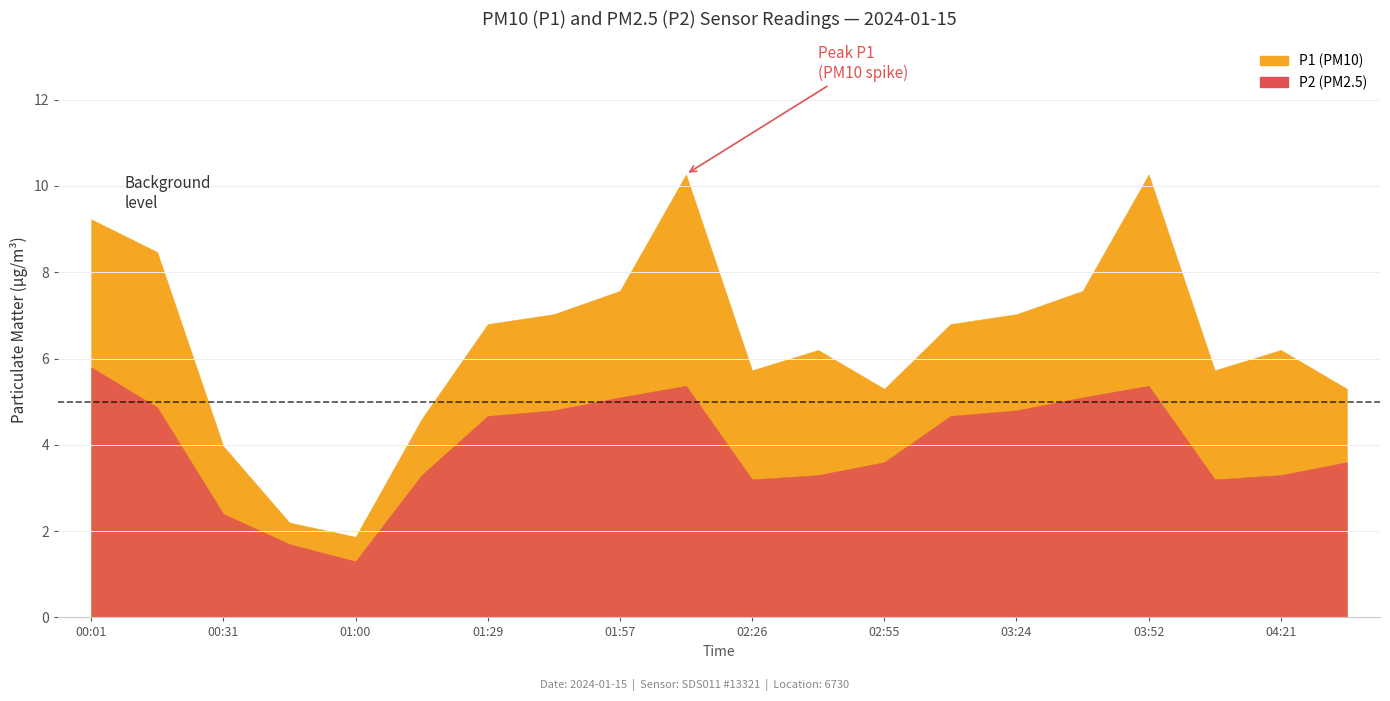

What is the value of the P1 bar at the 11th from the left?

5.7